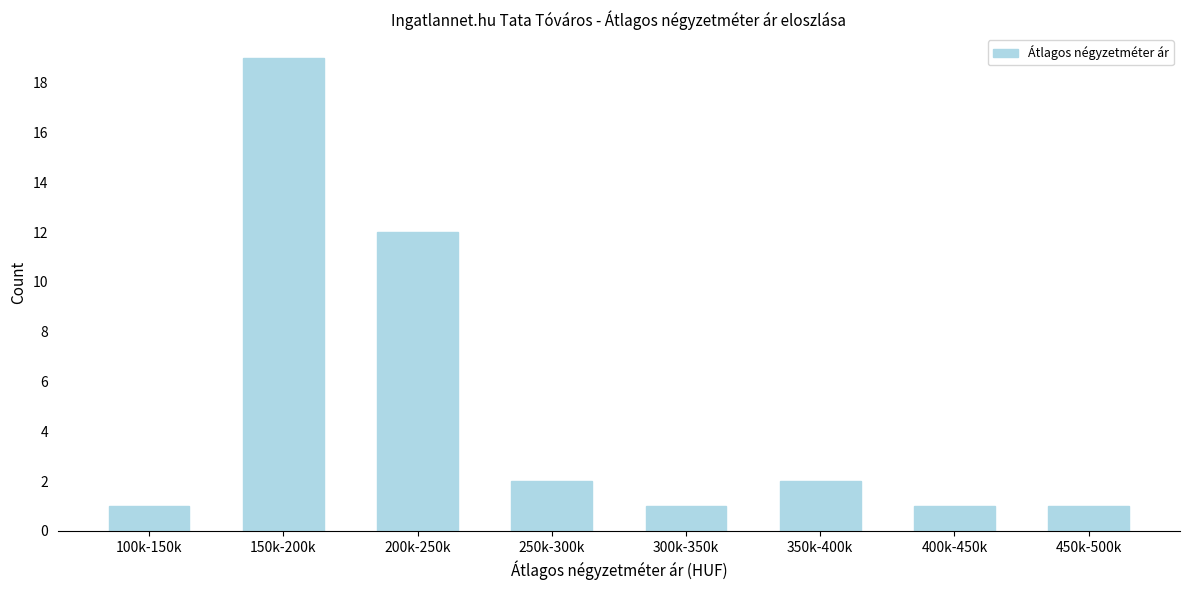

Reading right to left, what are all the values shown in this chart?

1	1	2	1	2	12	19	1